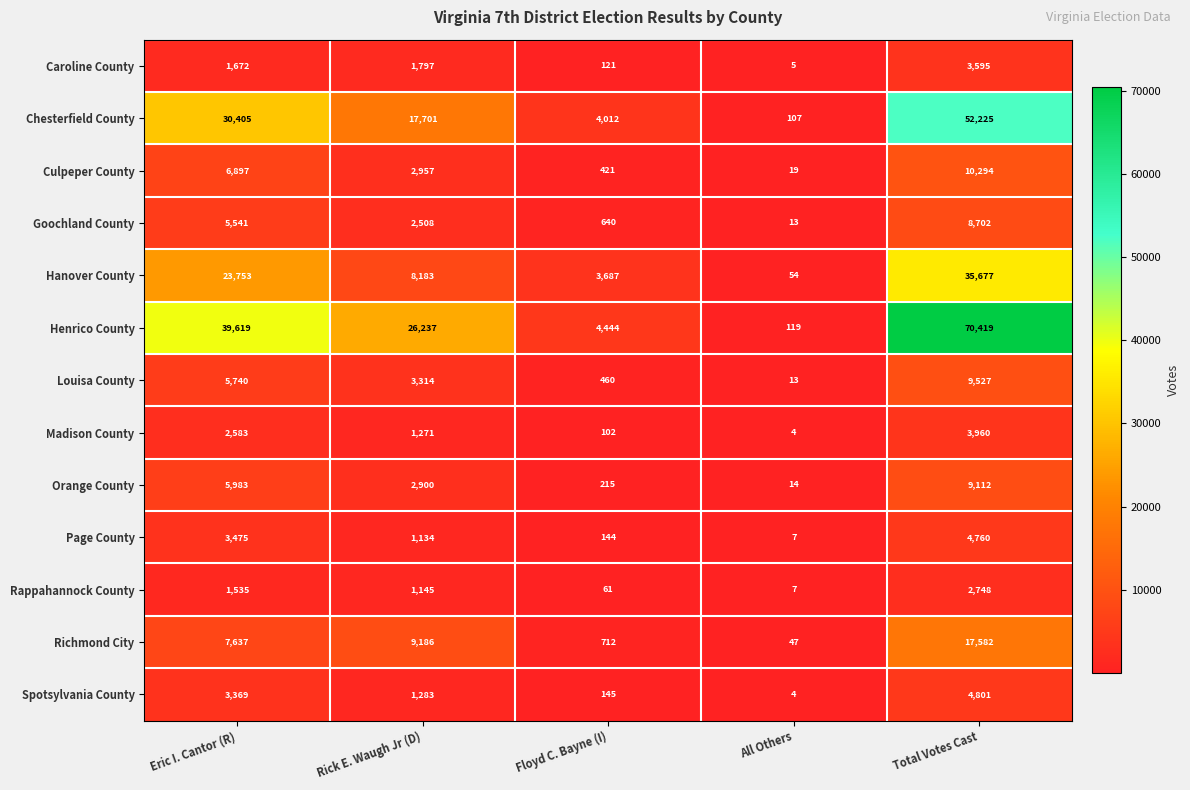

List the series in order of their peak value, lowest first.

Rappahannock County, Caroline County, Madison County, Page County, Spotsylvania County, Goochland County, Orange County, Louisa County, Culpeper County, Richmond City, Hanover County, Chesterfield County, Henrico County